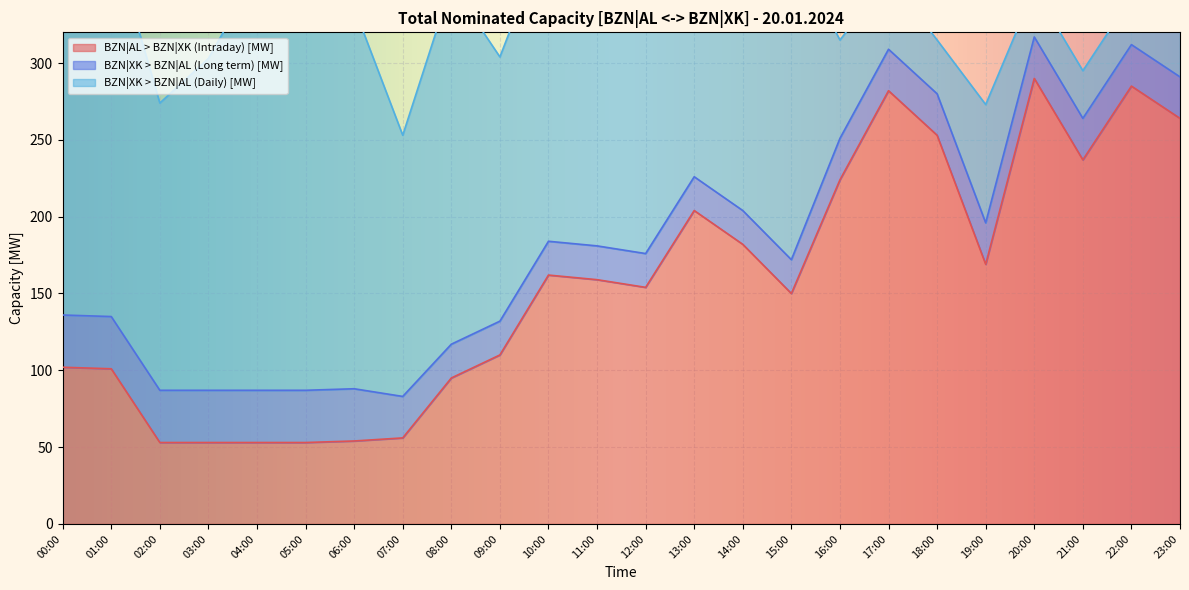

Where is the first local minimum for BZN|XK > BZN|AL (Daily) [MW]?

02:00